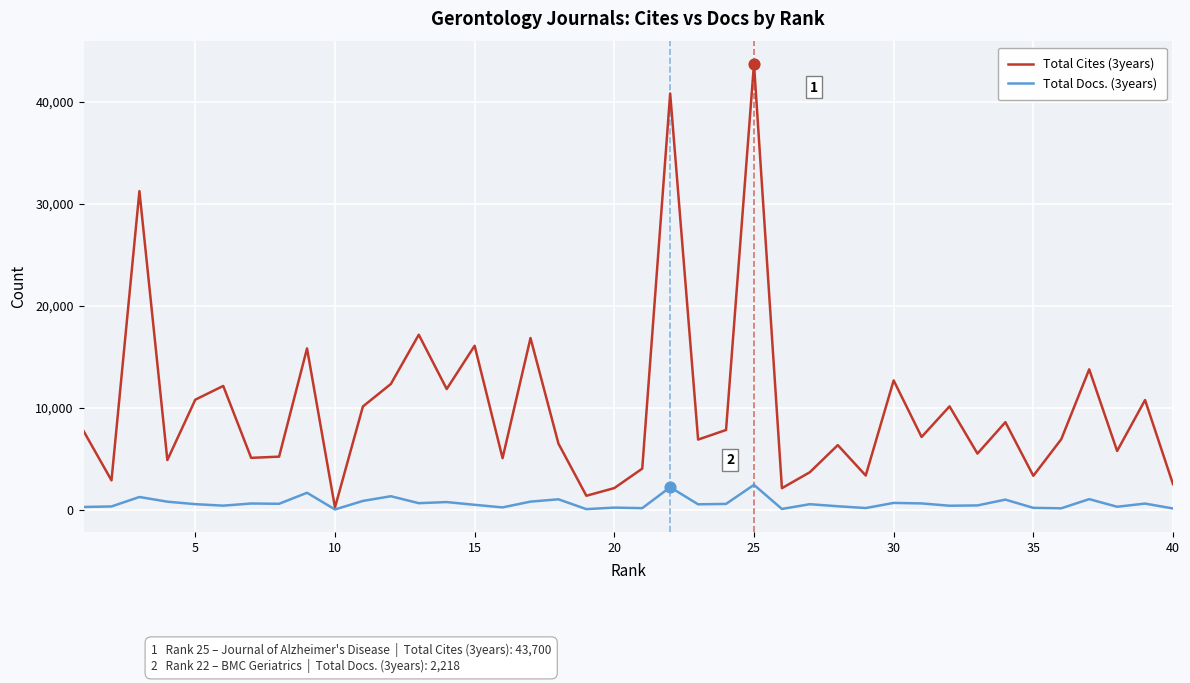

Which series has the largest total across all categories?

Total Cites (3years)